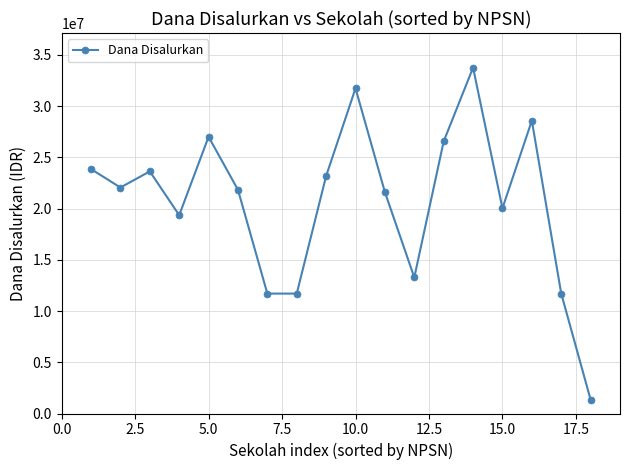

How many points are higher than both their immediate neighbors (excluding endpoints)?

5